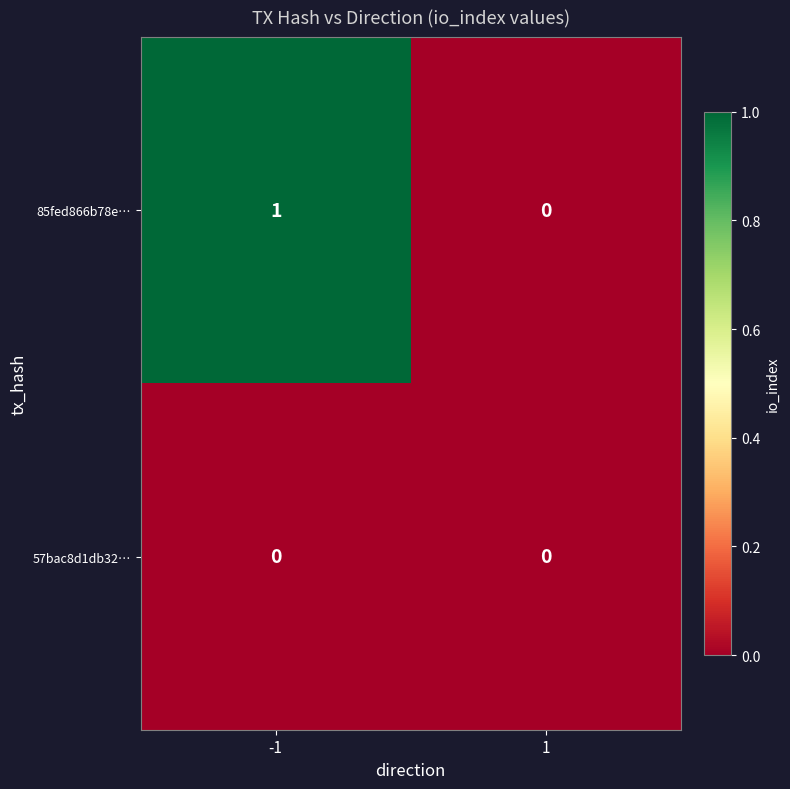

List the labels in order of 85fed866b78e… value, largest first.

-1, 1